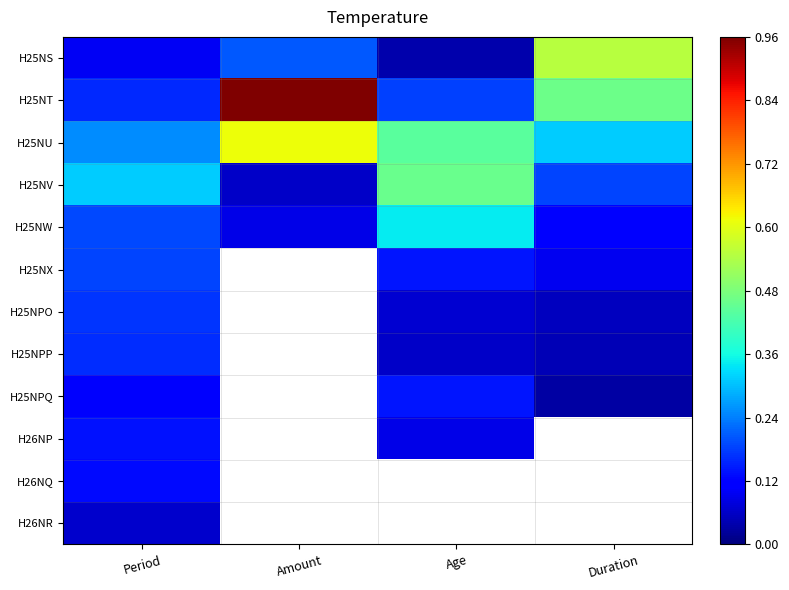

Count the number of data series in this chart.

12